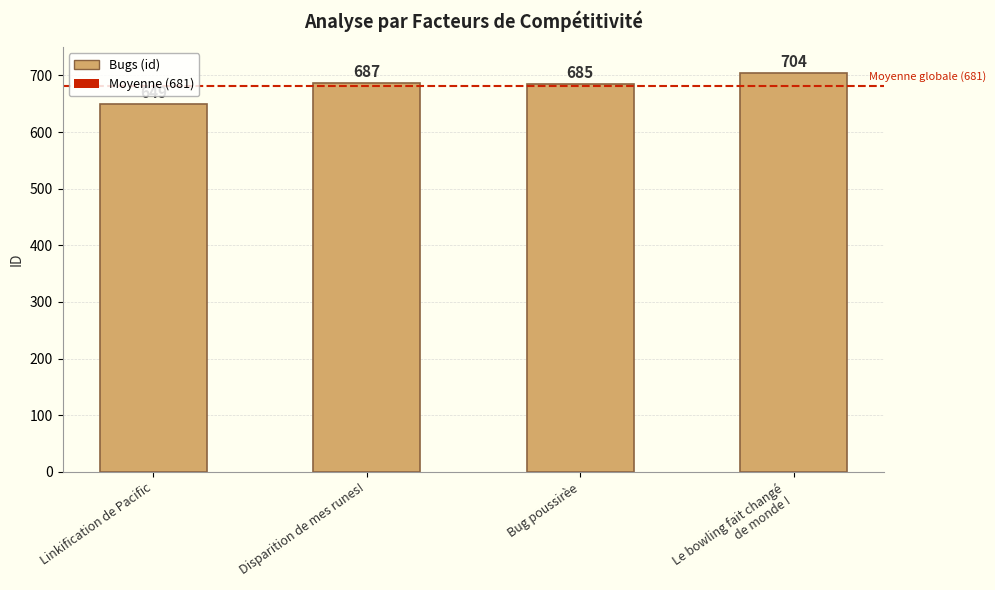

What is the average value?

681